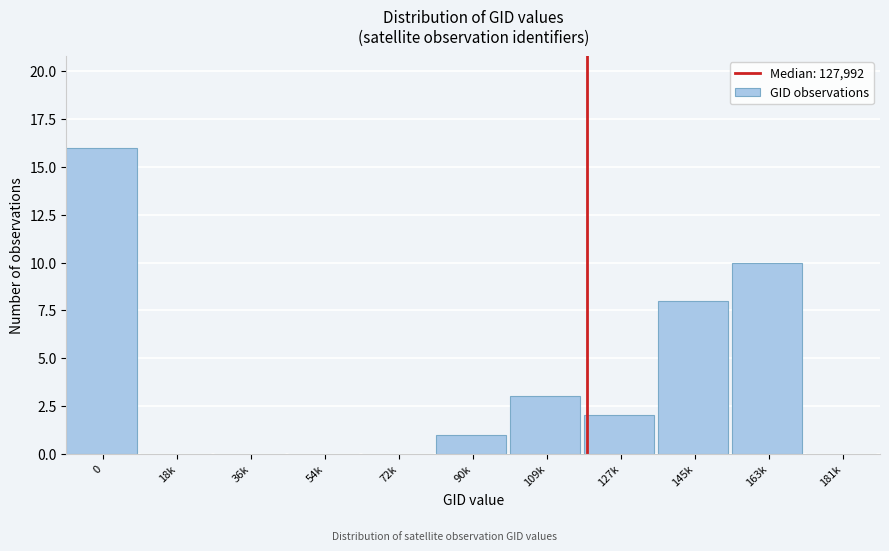

Reading left to right, transcribe all the data shown in this chart.

0=16	18k=0	36k=0	54k=0	72k=0	90k=1	109k=3	127k=2	145k=8	163k=10	181k=0